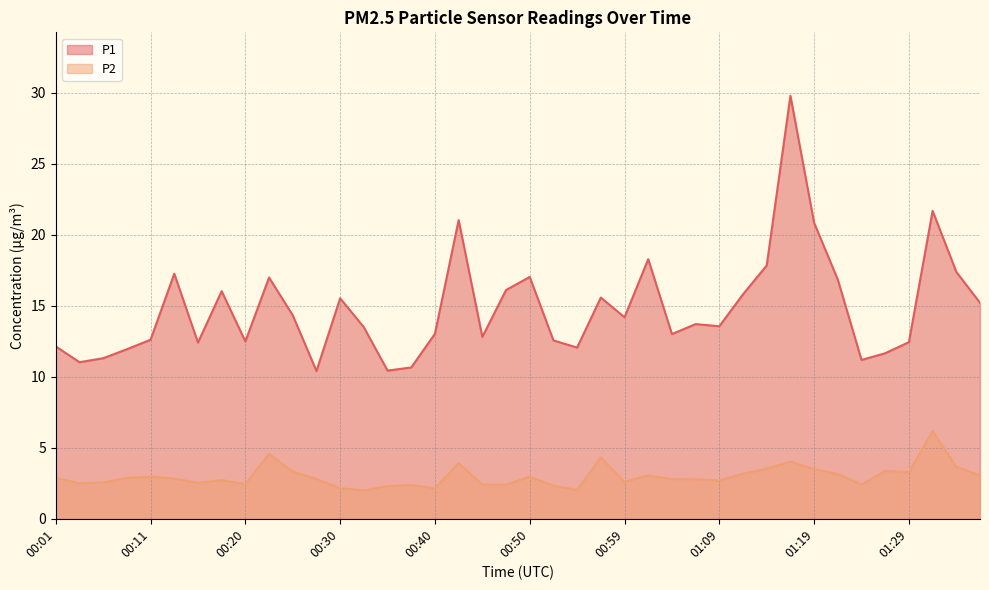

Is it true that P2 equals 2.6 at 00:59?

True